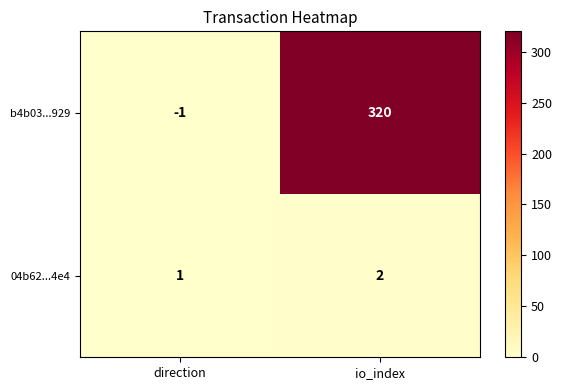

At how many categories does at least one series exceed 70?

1